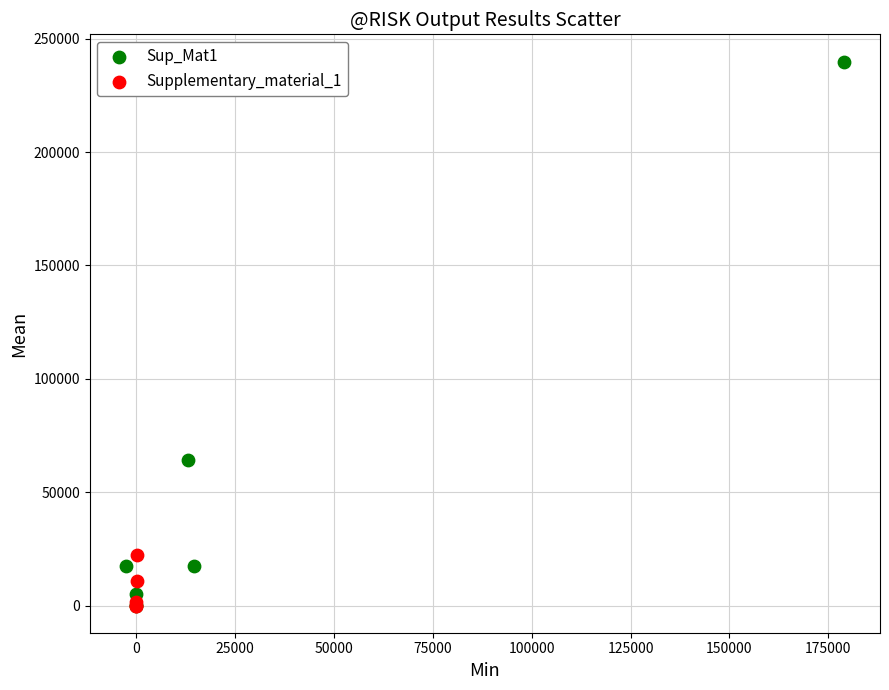

Which series has the largest Y range (max minus min)?

Sup_Mat1